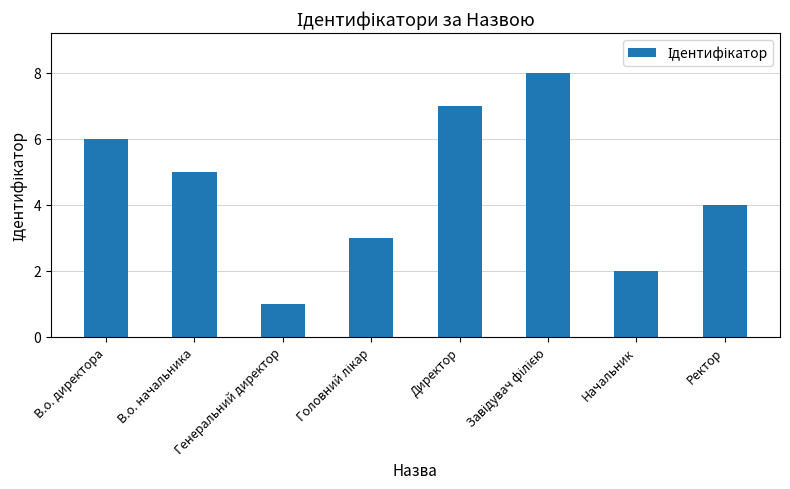

How many bars are there in total?

8